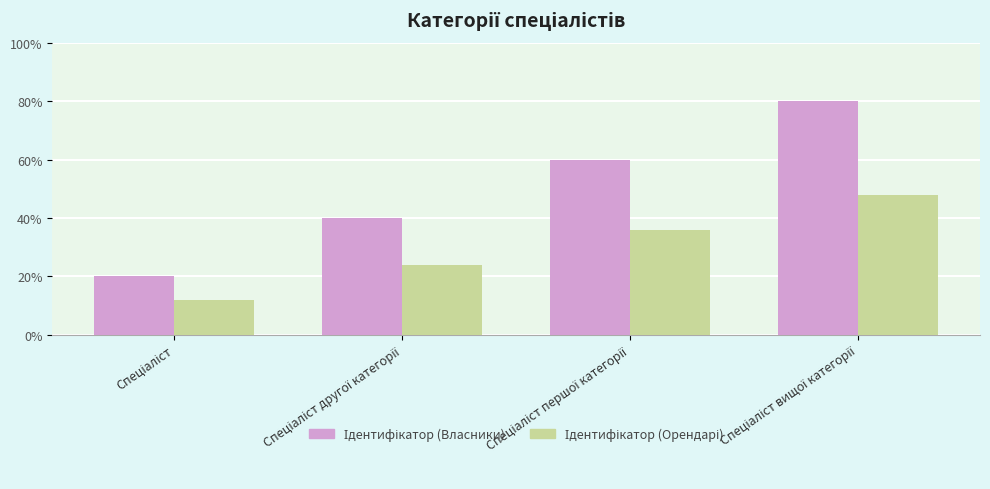

Are the bars grouped side by side (vs. stacked)?

Yes